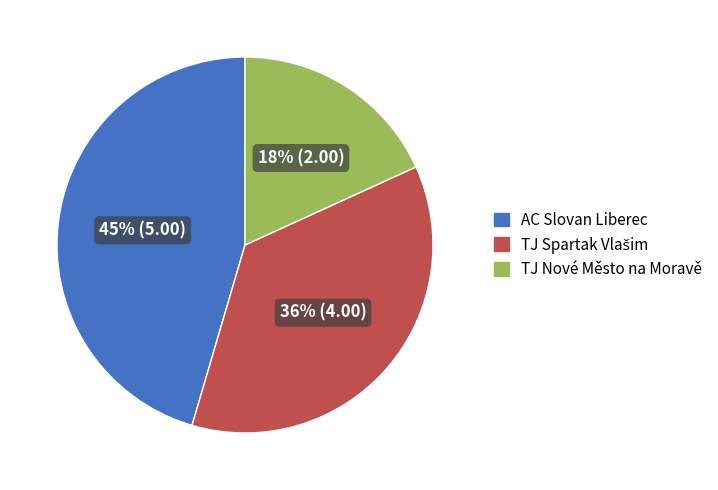

To the nearest percent, what is the average slice percentage?

33%